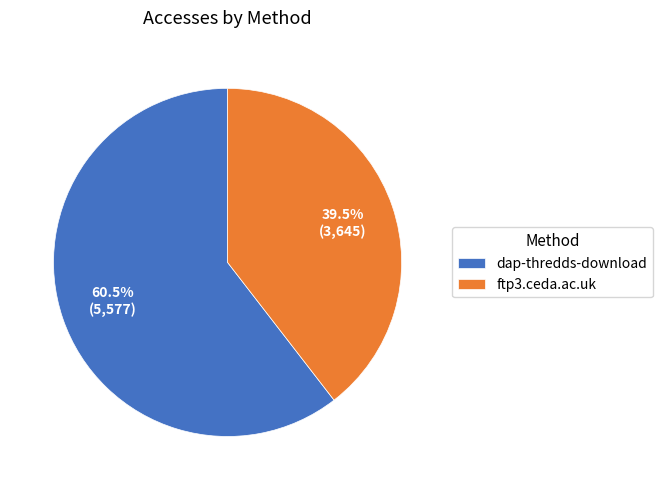

Which category has the biggest portion of the pie?

dap-thredds-download